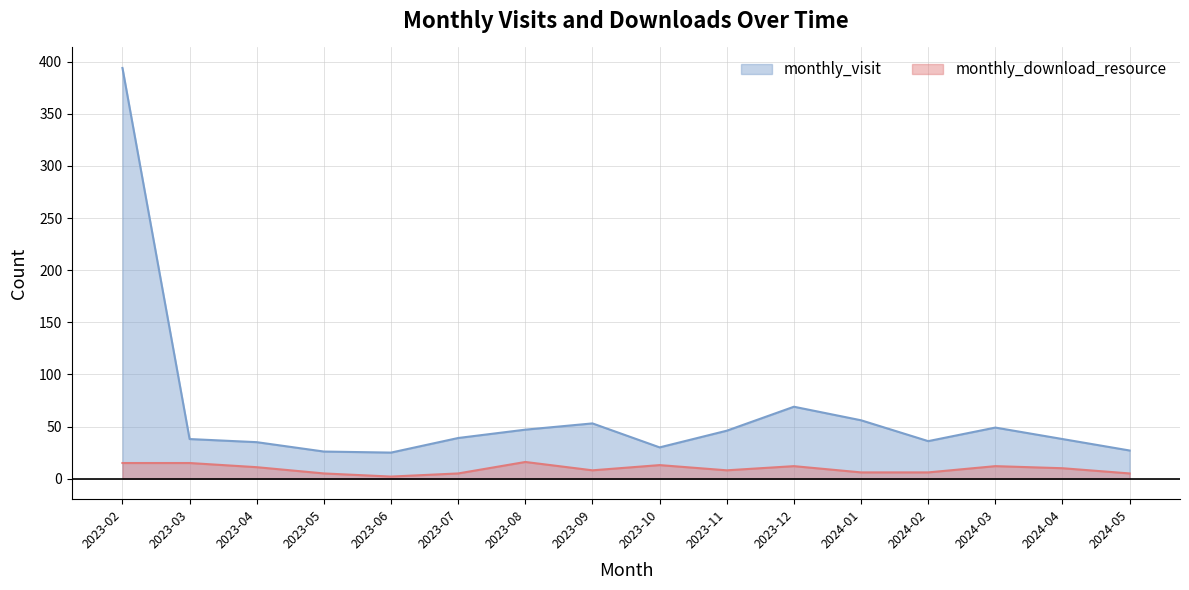

What is the value of the monthly_visit point at the 2nd from the left?

38